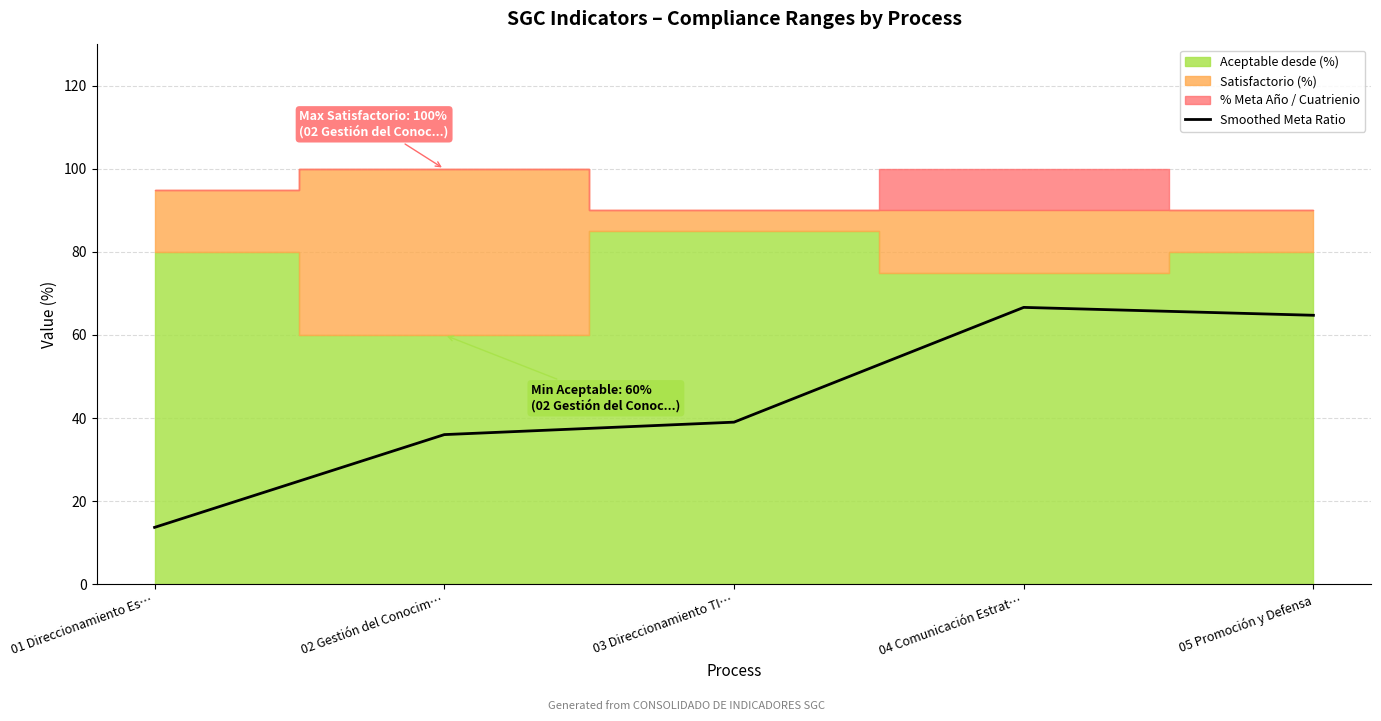

True or false: Smoothed Meta Ratio has a value of 21.4 at 05 Promoción y Defensa.

False